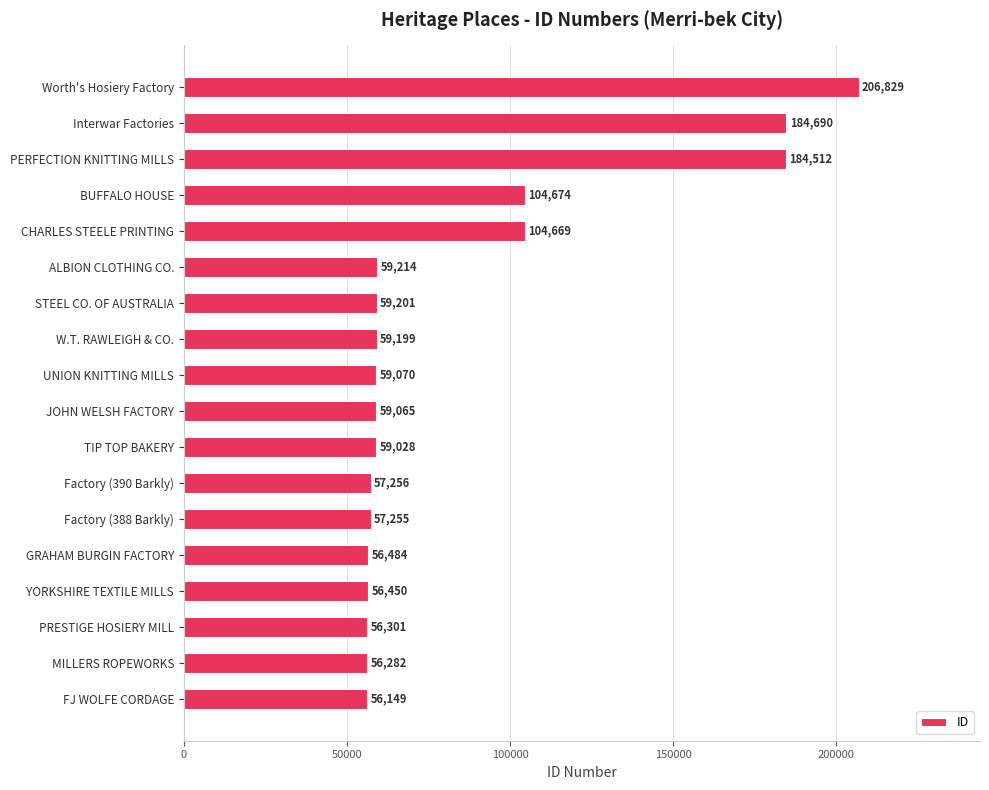

True or false: the data shows 97033 at Factory (388 Barkly).

False